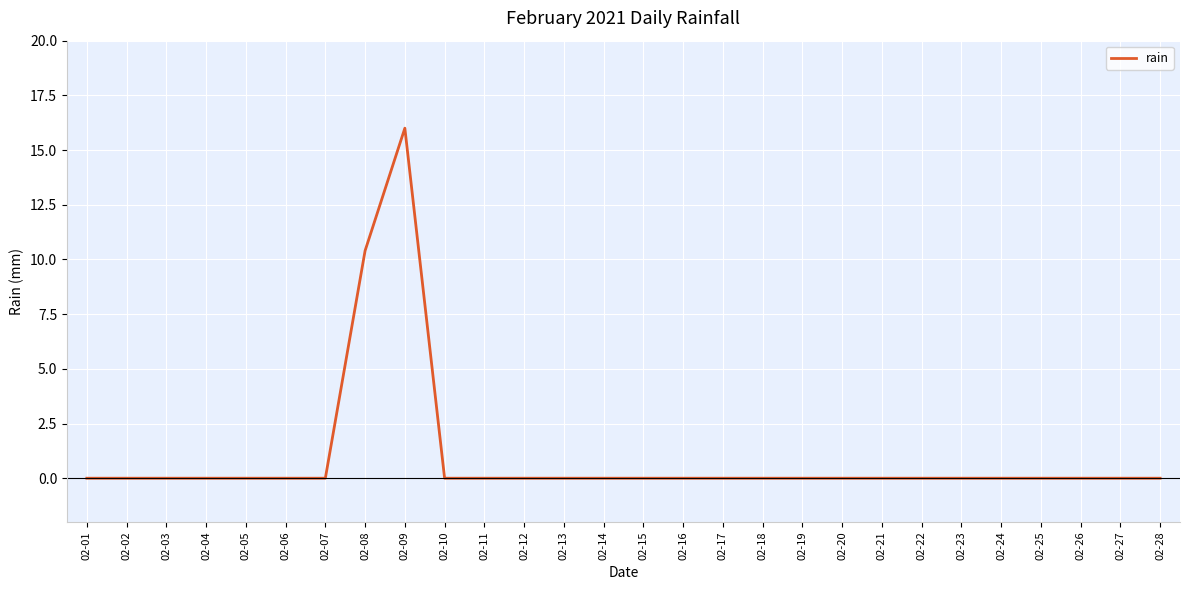

How many distinct data groups are displayed?

1